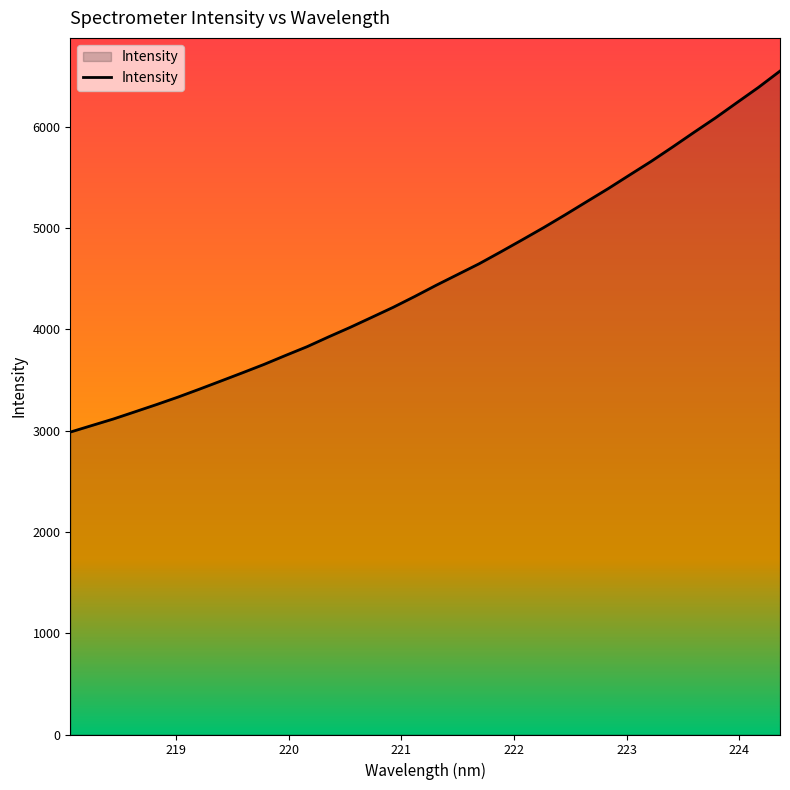

Count the number of data series in this chart.

1